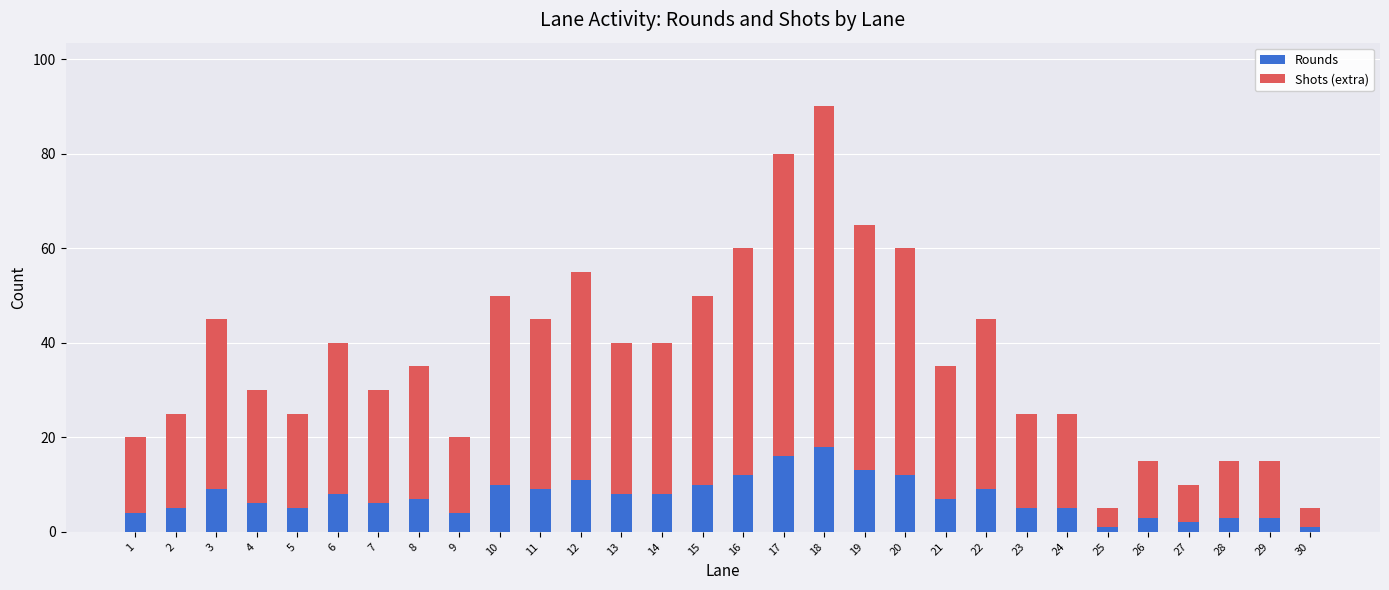

True or false: Rounds has a value of 4 at 18.

False